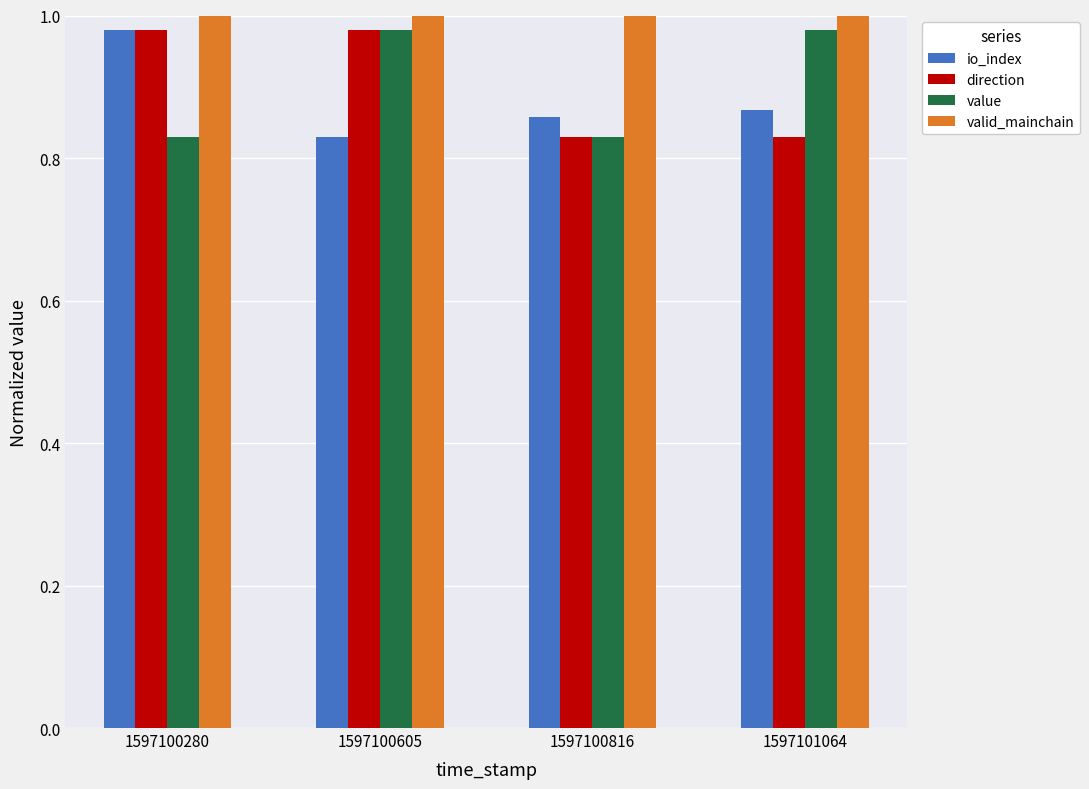

What are all the series names shown in the legend?

io_index, direction, value, valid_mainchain